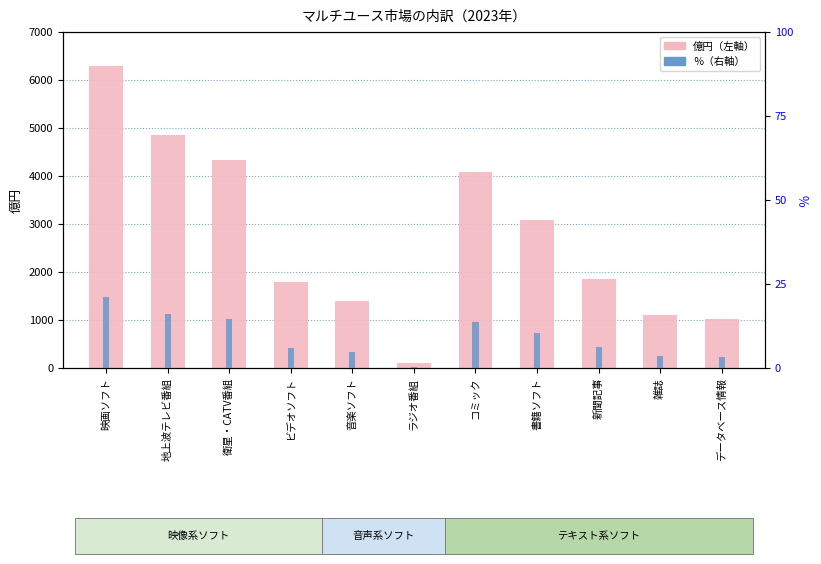

Reading left to right, transcribe all the data shown in this chart.

億円: 6292.0	4857.0	4341.0	1797.0	1398.0	113.0	4089.0	3080.0	1850.0	1096.0	1022.0
％: 21.0	16.2	14.5	6.0	4.7	0.4	13.7	10.3	6.2	3.7	3.4